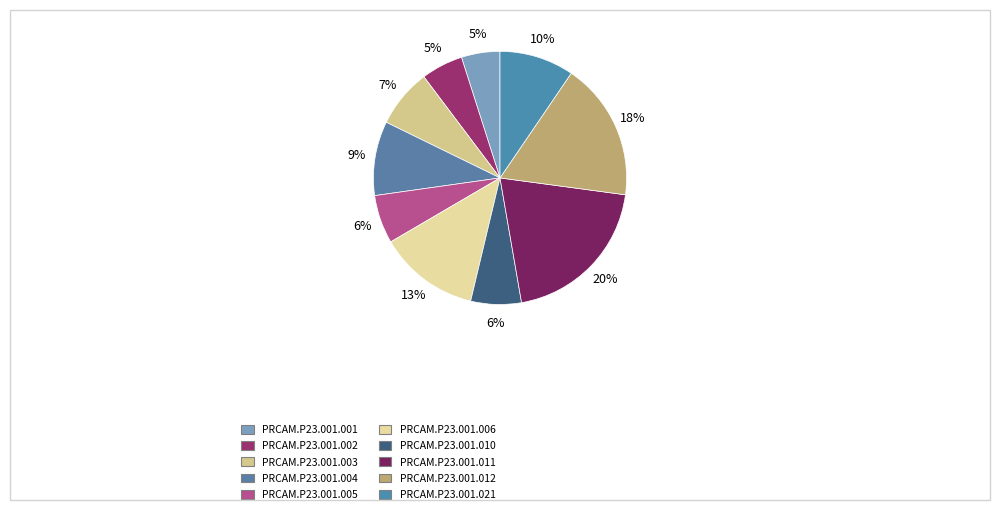

Is PRCAM.P23.001.001 the majority of the pie?

No